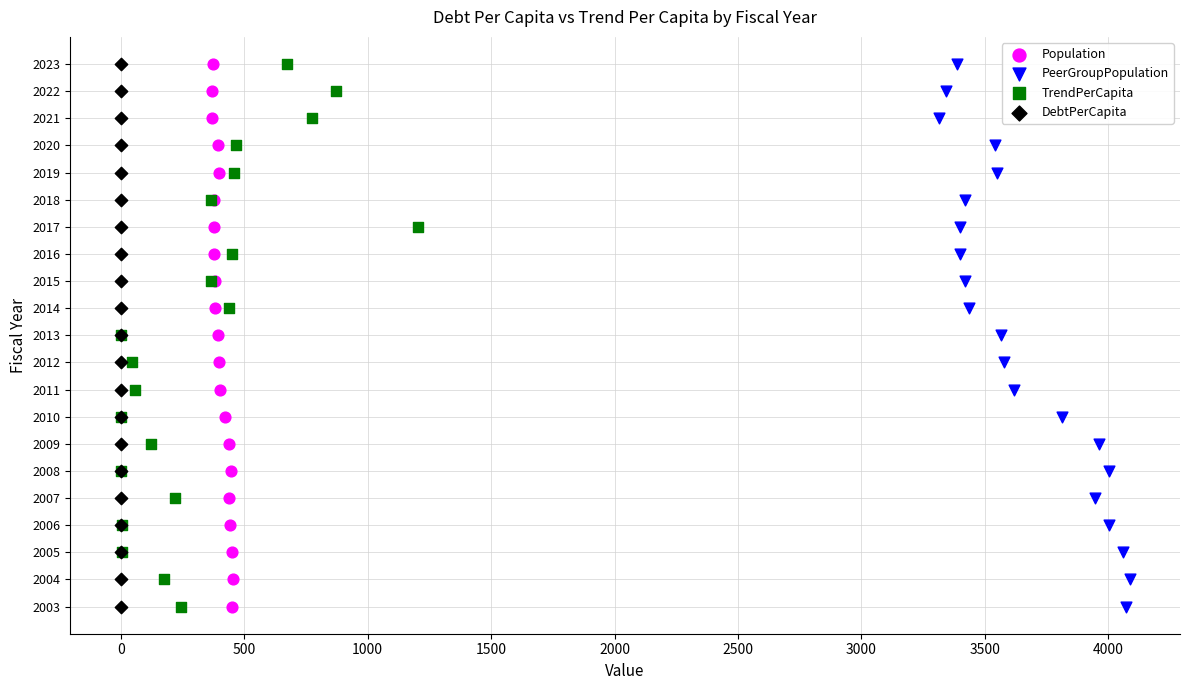

What are all the series names shown in the legend?

Population, PeerGroupPopulation, TrendPerCapita, DebtPerCapita